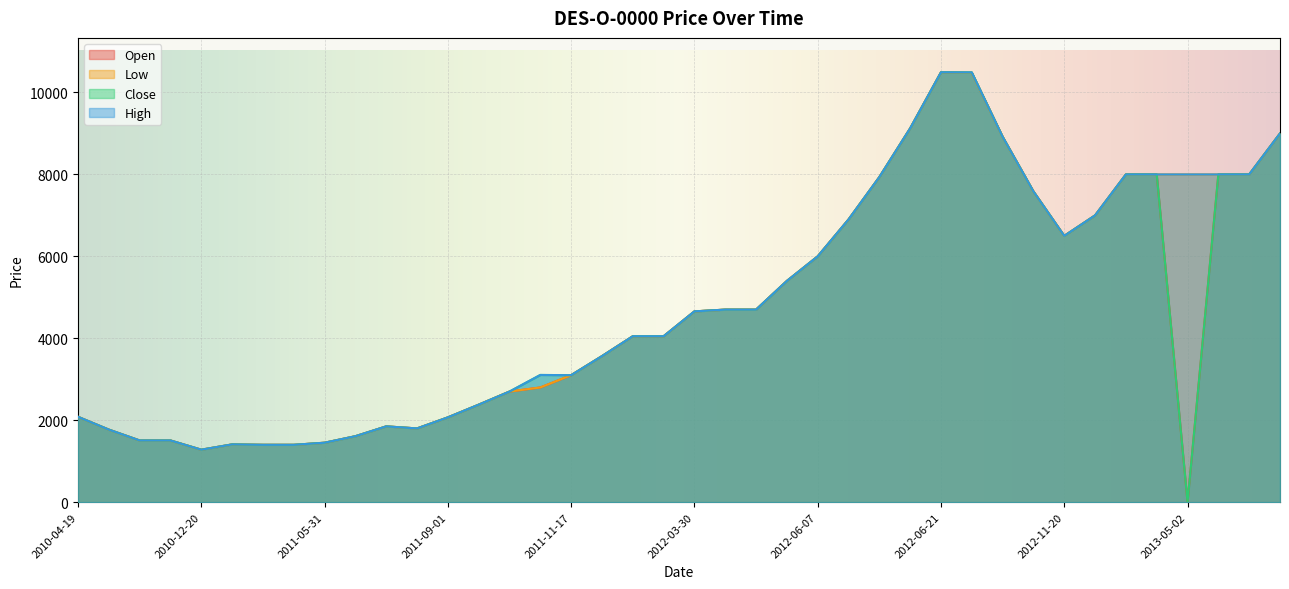

What is the value of the Open point at the 13th from the left?

2070